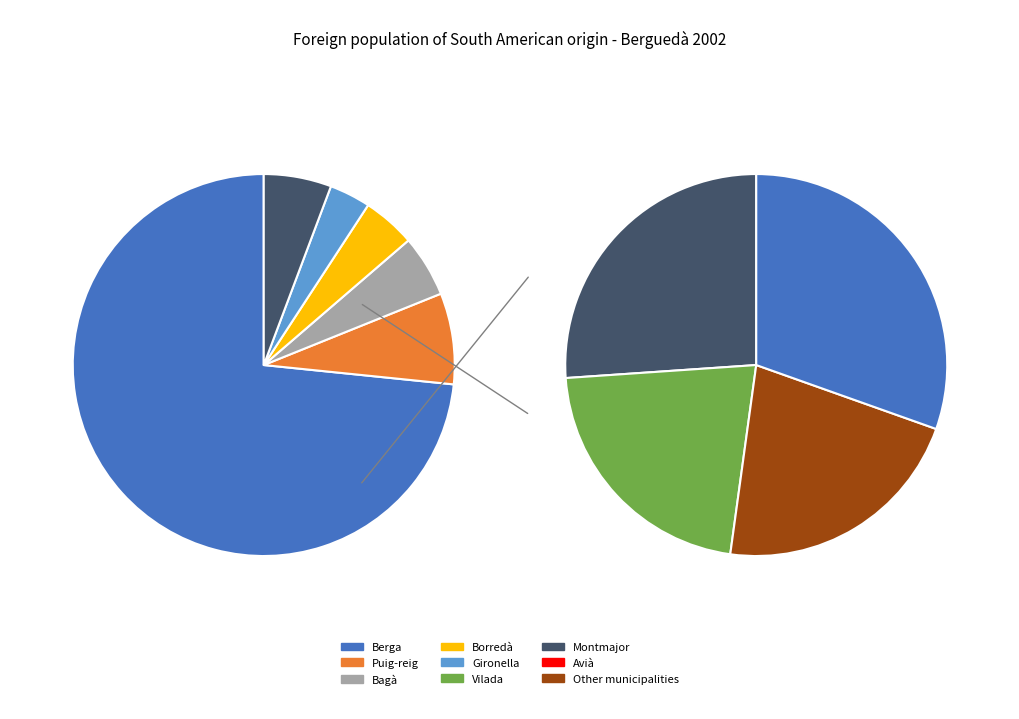

To the nearest percent, what percentage of the pie is Other municipalities?

2%